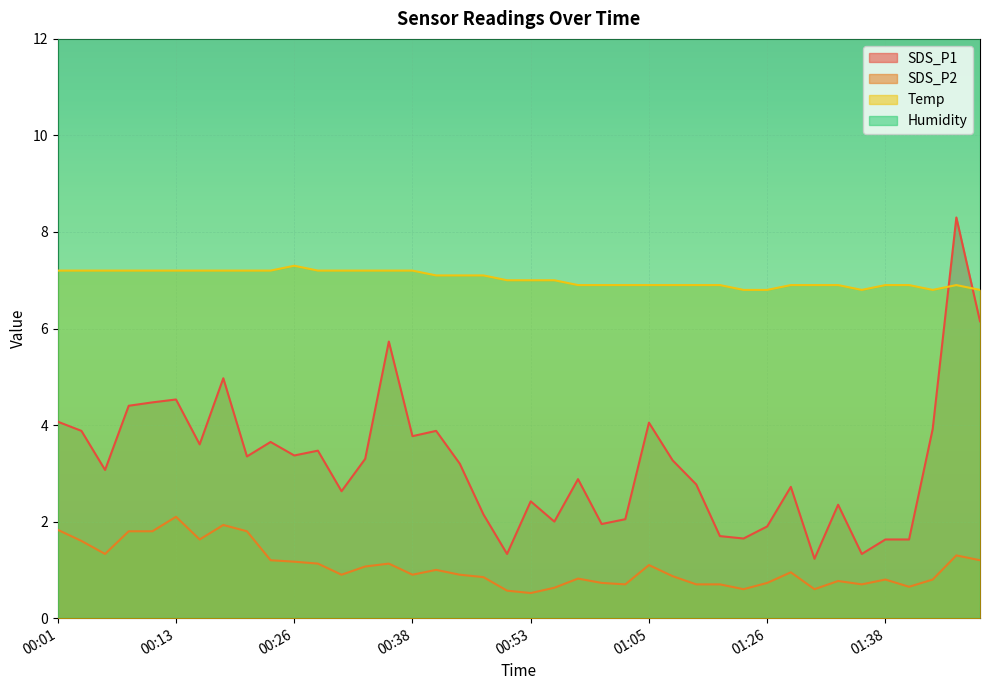

Is it true that Temp equals 6.9 at 01:05?

True